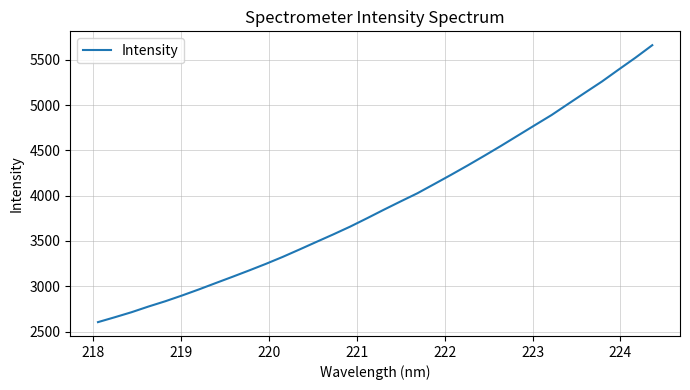

What is the greatest value displayed?

5660.8